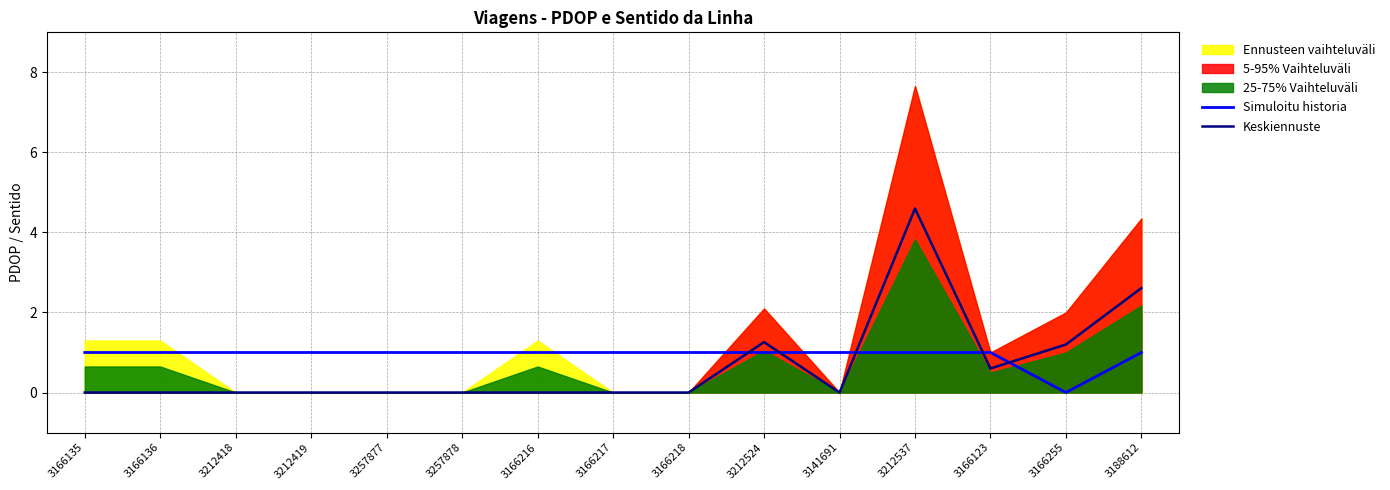

At which label does Keskiennuste reach its minimum?

3166135